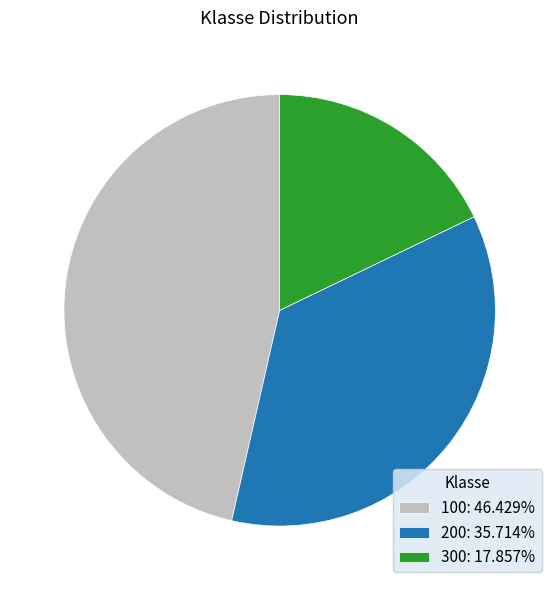

Does 200 account for over 50% of the chart?

No